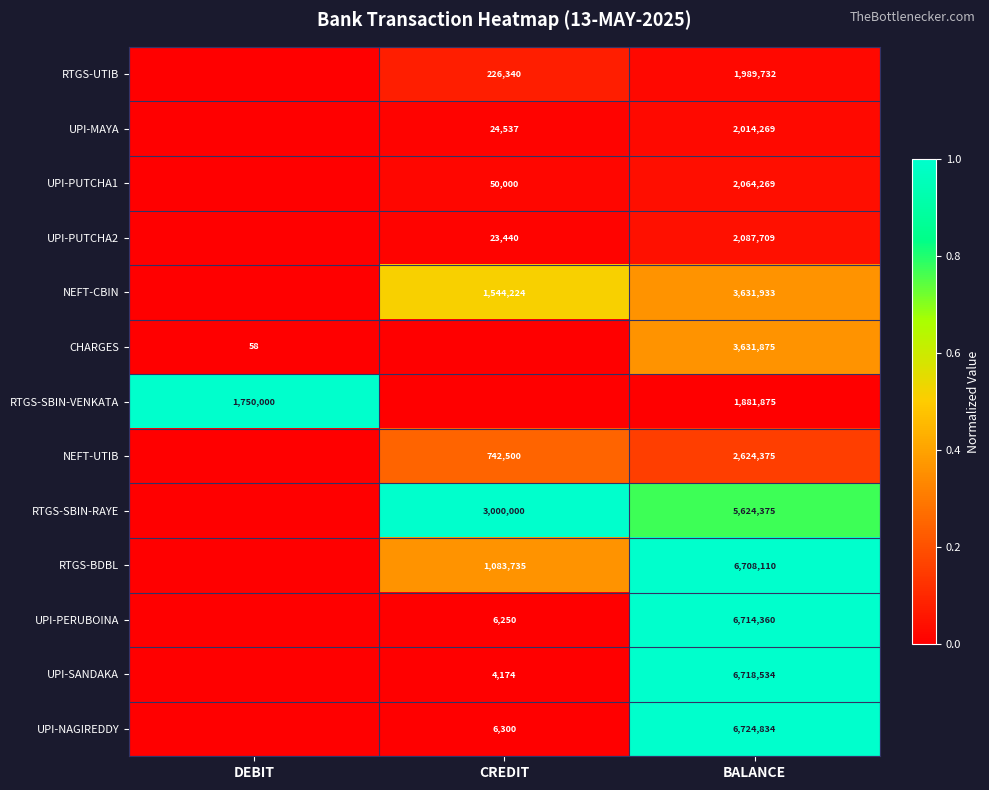

What is the difference between the RTGS-UTIB values at CREDIT and BALANCE?

1763392